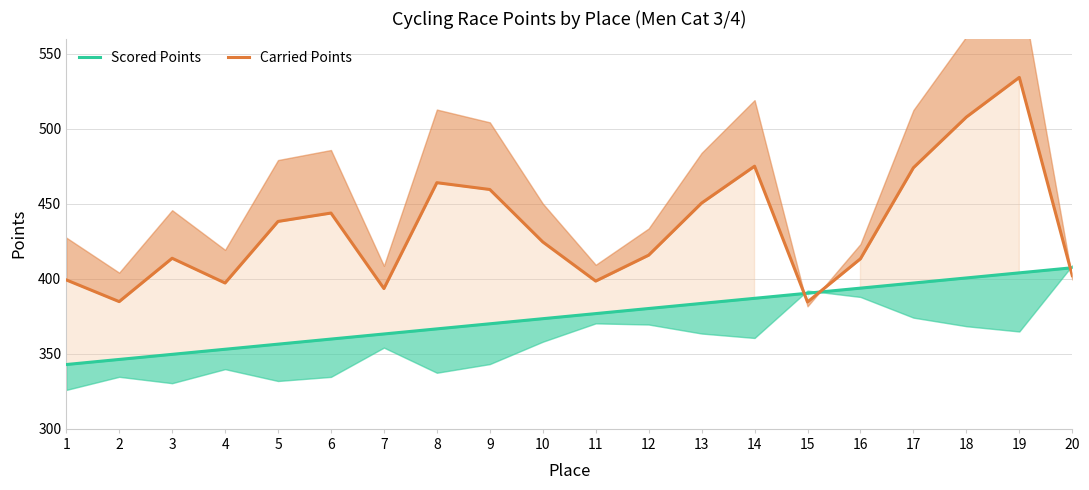

At which label does Carried Points first exceed 424?

5